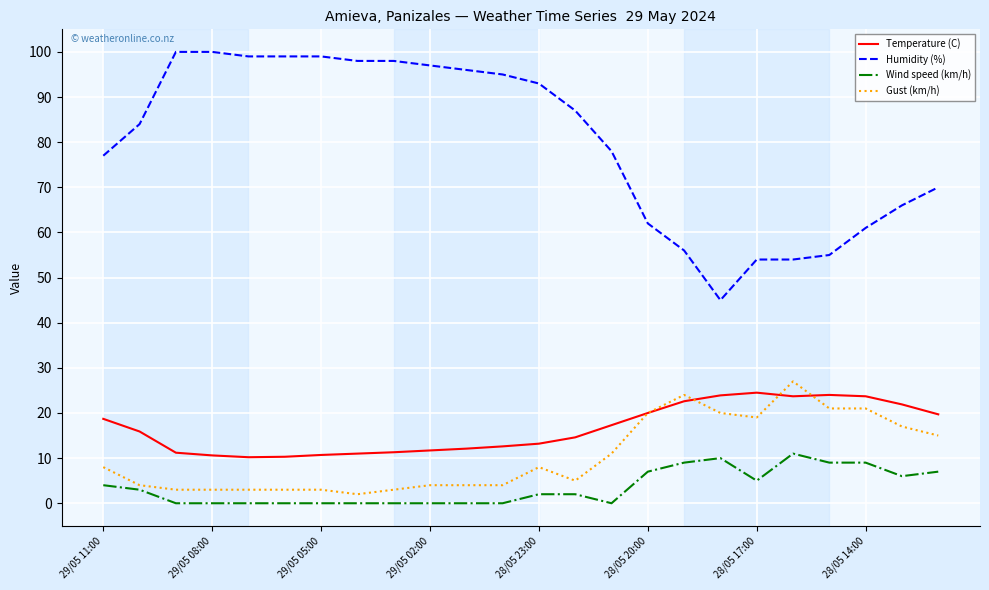

Which series has the largest total across all categories?

Humidity (%)